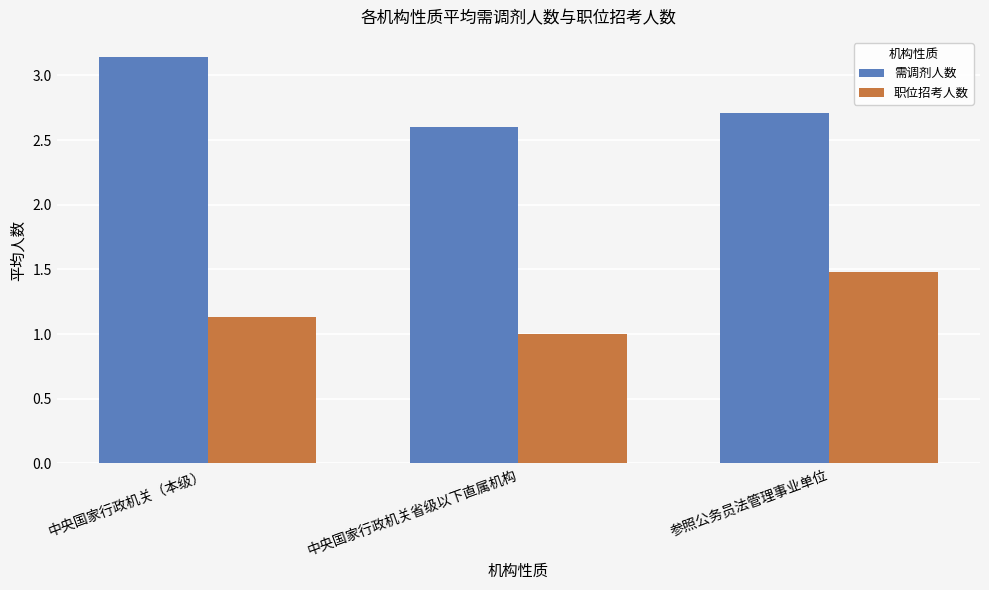

True or false: 需调剂人数 has a value of 4.4 at 中央国家行政机关（本级）.

False